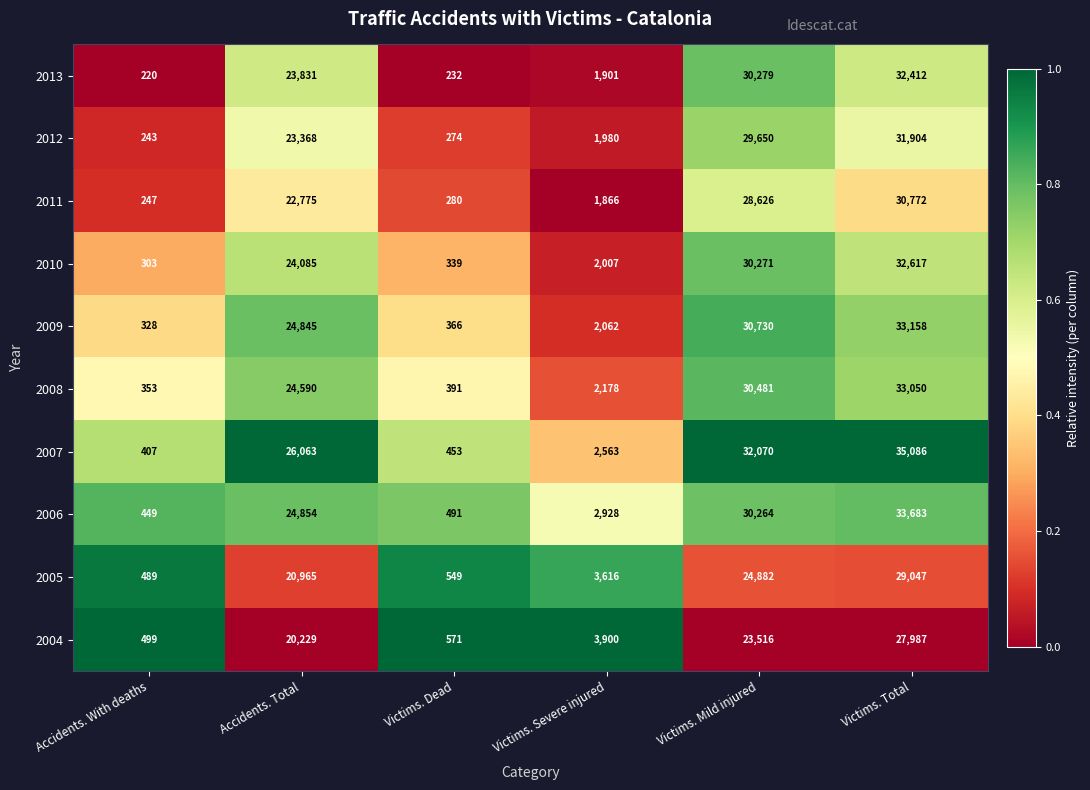

List the series in order of their peak value, highest first.

2007, 2006, 2009, 2008, 2010, 2013, 2012, 2011, 2005, 2004